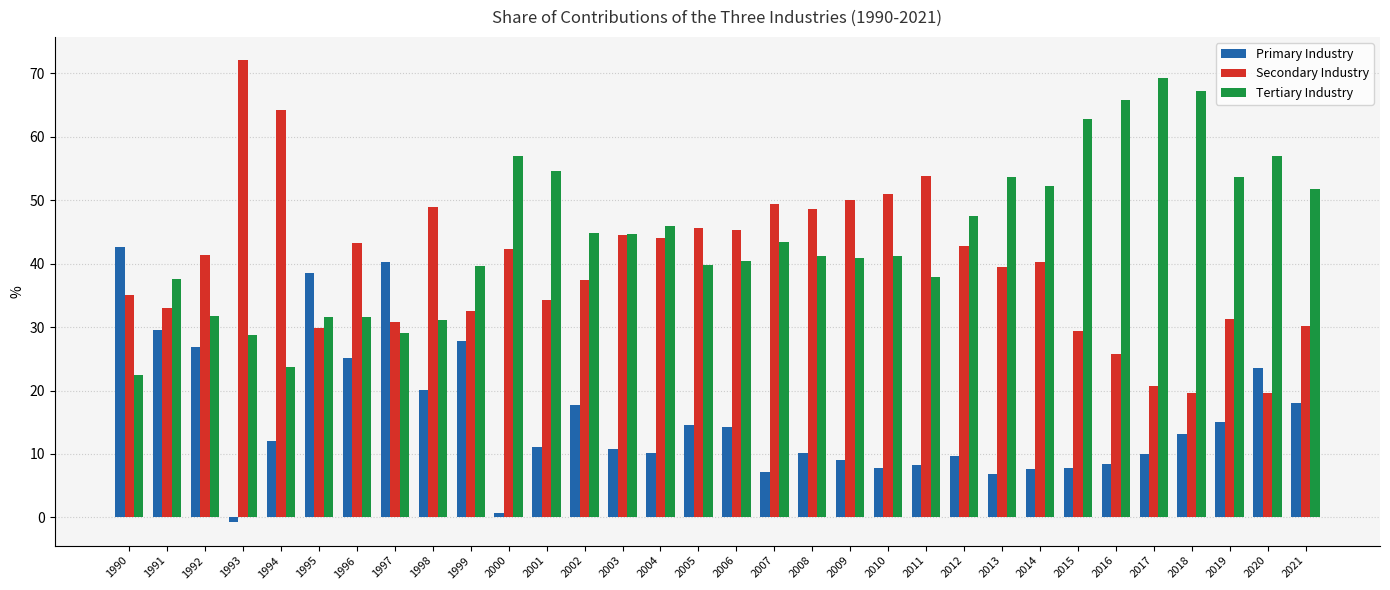

What is the spread (max minus min) of values at 2013?

46.8